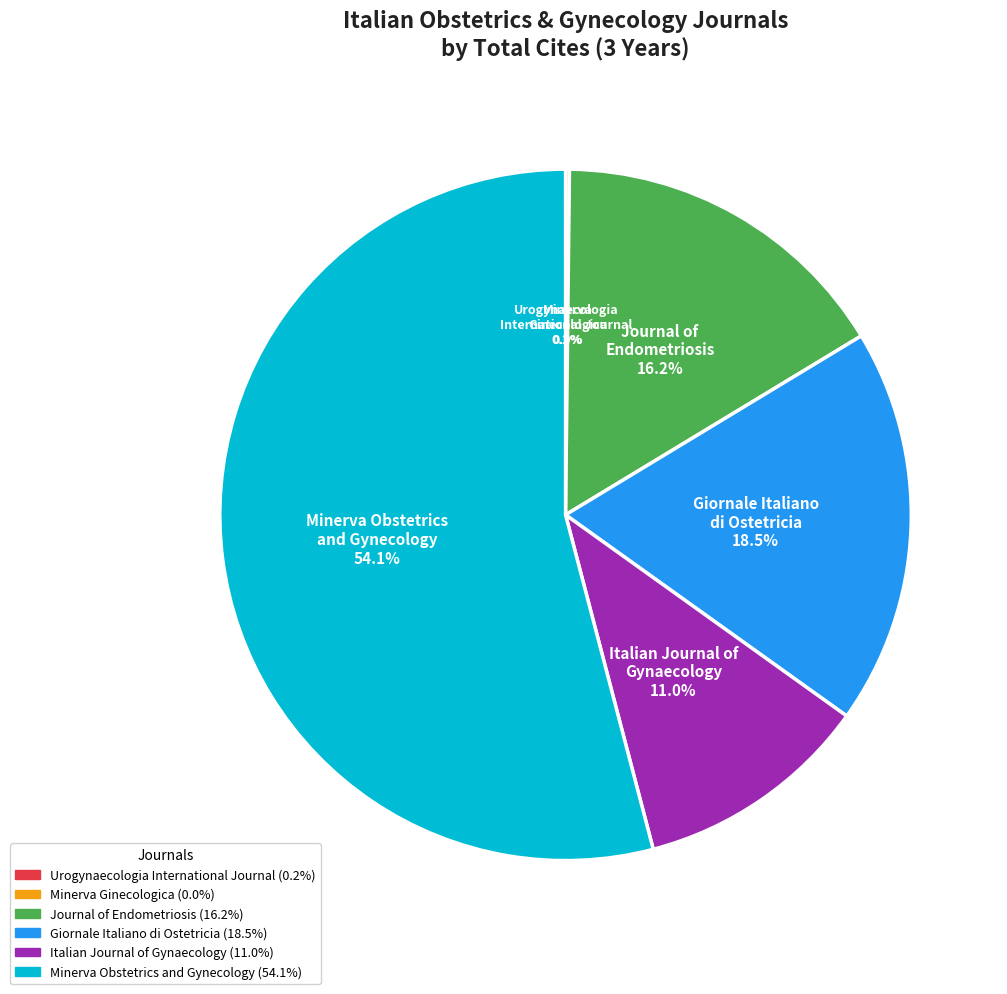

What is the change in value from Italian Journal of
Gynaecology to Minerva Obstetrics
and Gynecology?

+3101